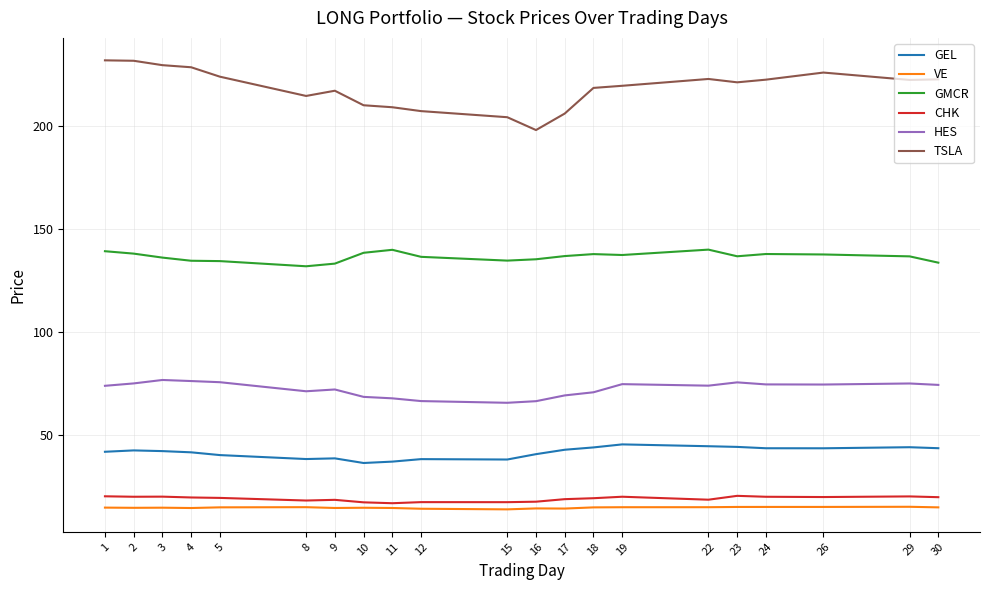

True or false: GEL and GMCR intersect in this chart.

False